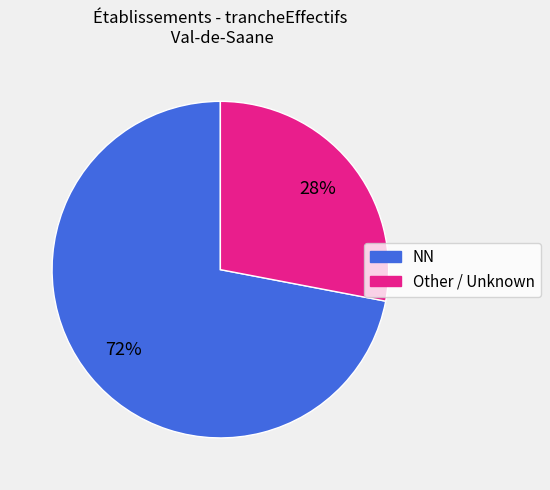

To the nearest percent, what is the difference between the largest and smallest slice percentages?

44%